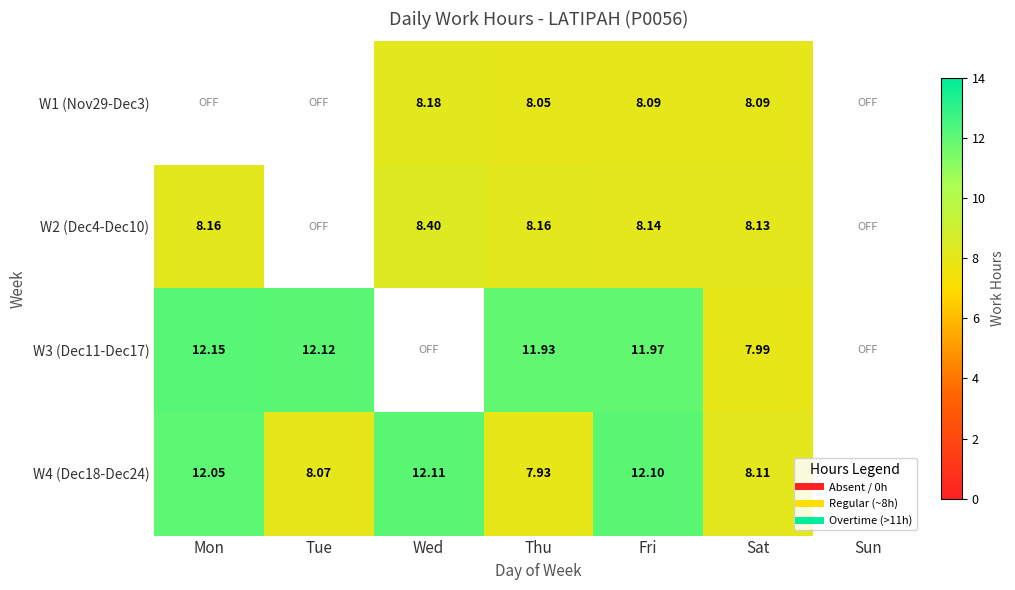

The W4 (Dec18-Dec24) series shows 8.1 at Sat. True or false?

True